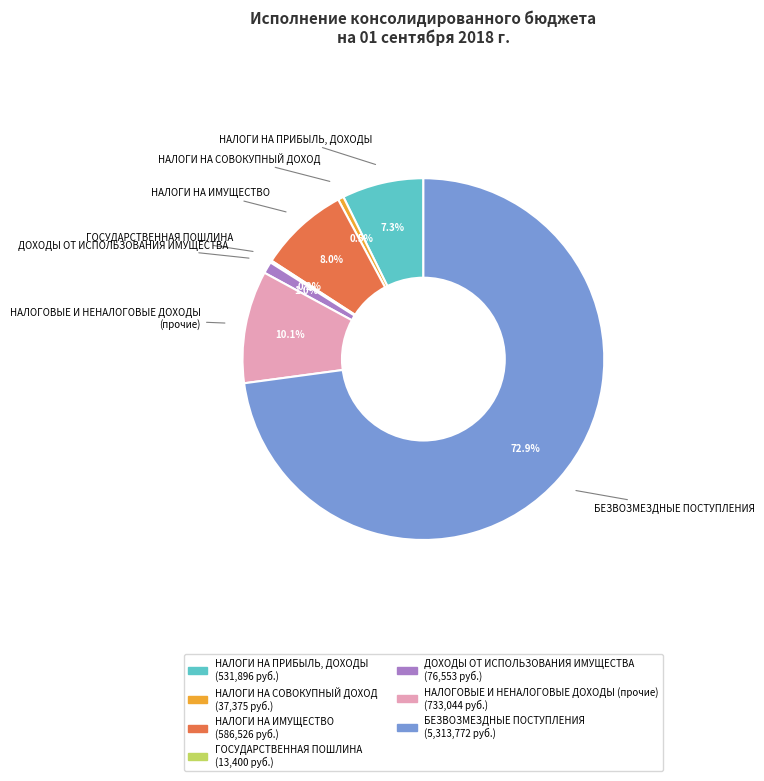

What is the ratio of the value at НАЛОГИ НА СОВОКУПНЫЙ ДОХОД to the value at ДОХОДЫ ОТ ИСПОЛЬЗОВАНИЯ ИМУЩЕСТВА?

0.5